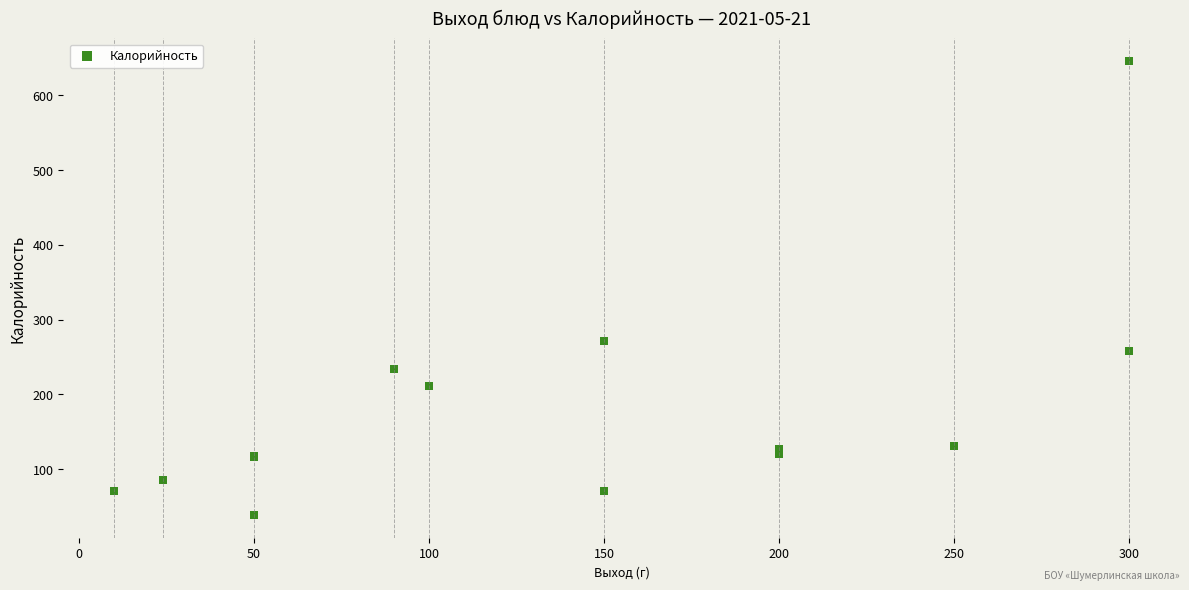

What Y value in the scatter plot is closest to 341?

271.5